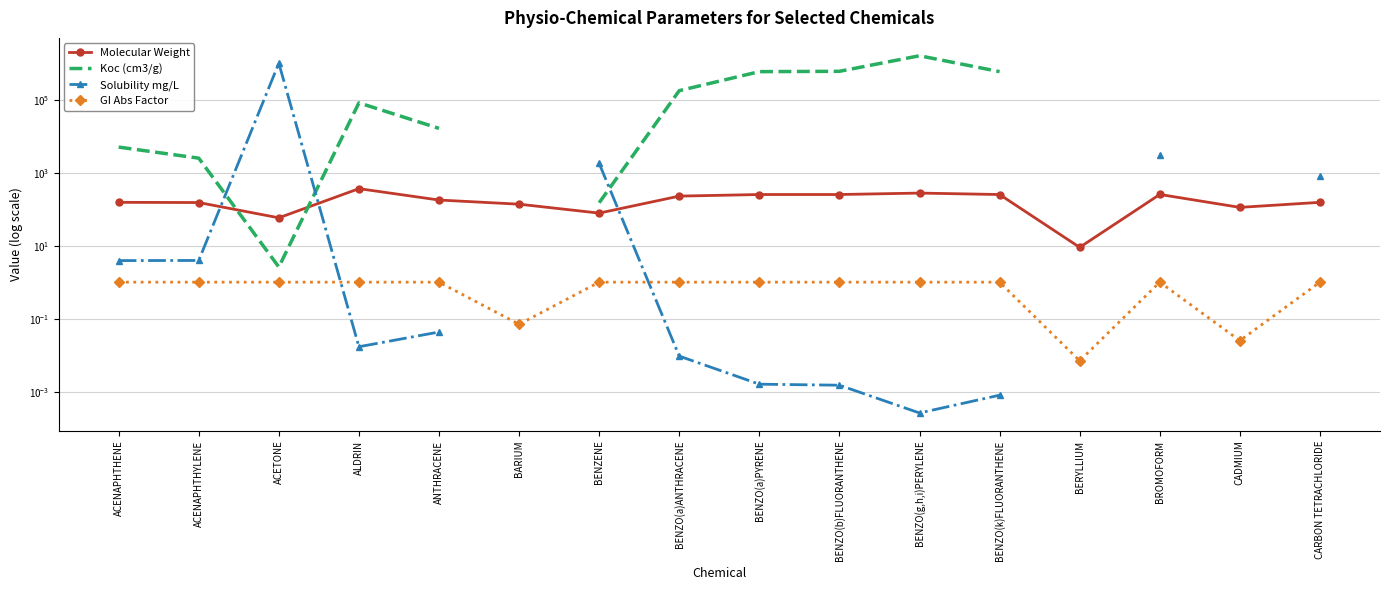

At which label does Solubility mg/L first exceed 3?

ACENAPHTHENE